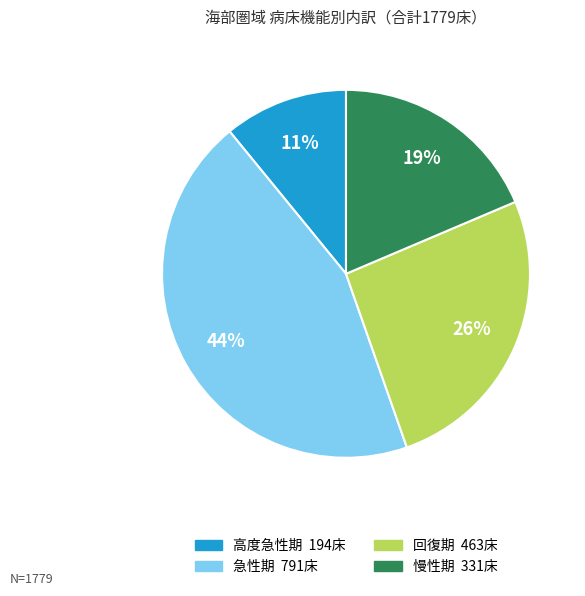

Which has a higher value, 慢性期 or 急性期?

急性期